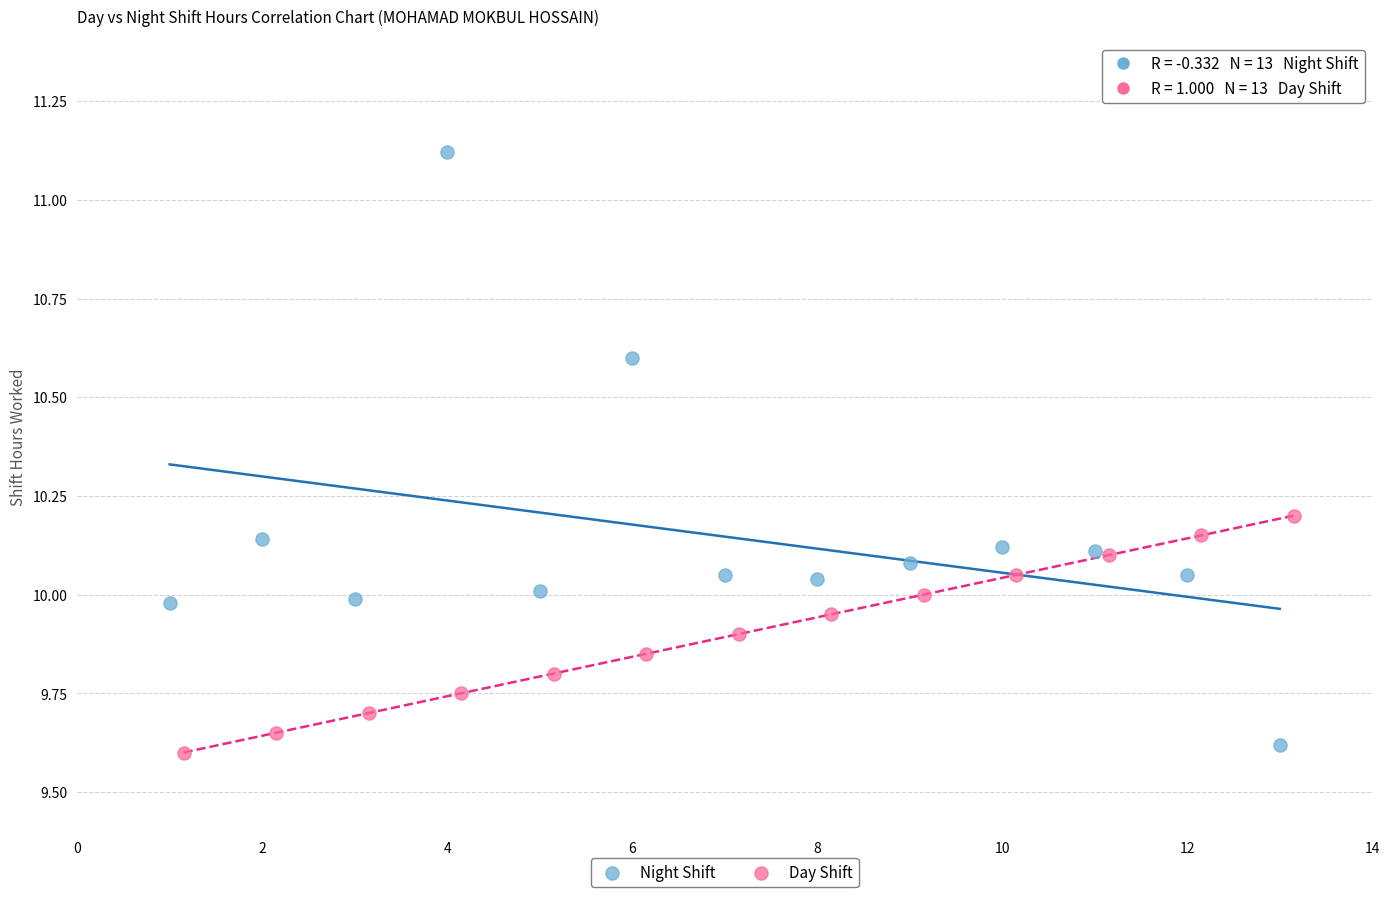

Which series has the largest Y range (max minus min)?

Night Shift